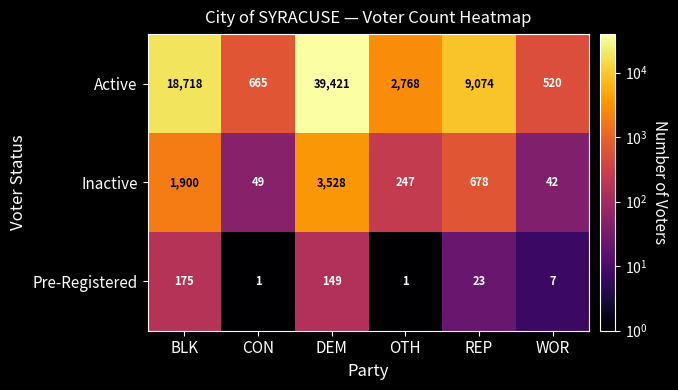

What is the sum of all Pre-Registered values?

356